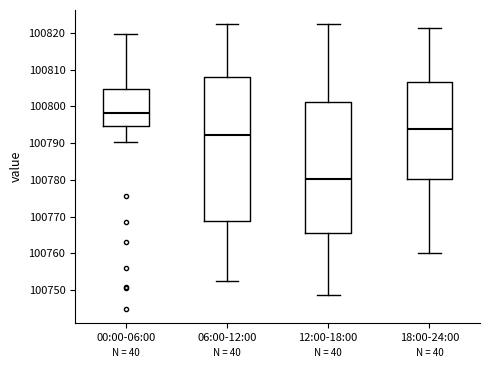

Where is the upper edge of the box for 00:00-06:00 on the y-axis? The values are not printed on the chart, so give them approximately, as read against the axis.

100805